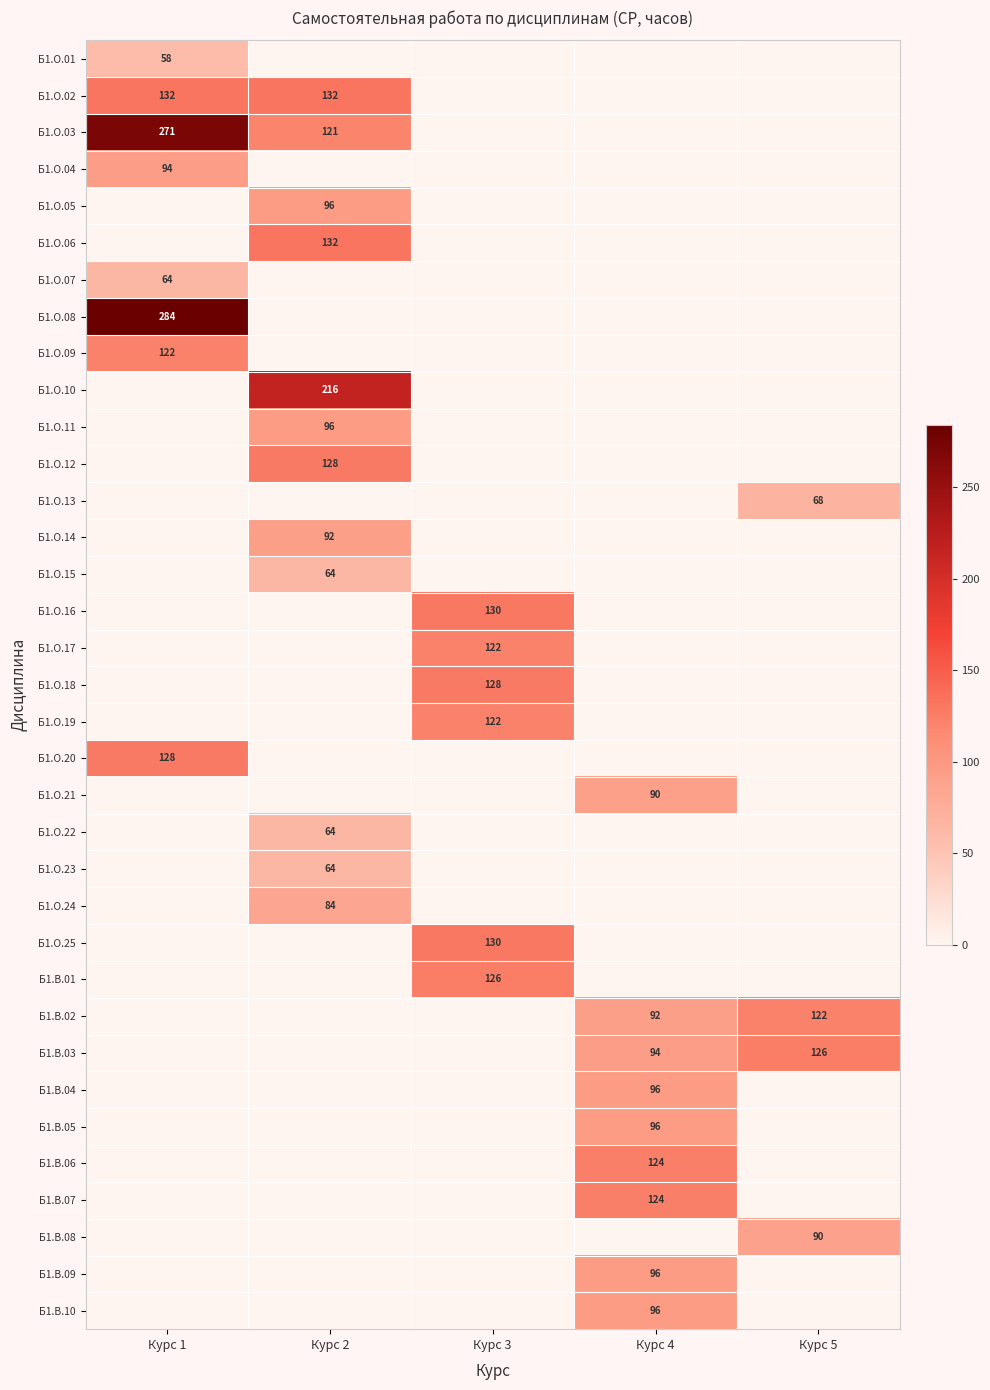

True or false: Б1.В.08 has a value of 157 at Курс 5.

False